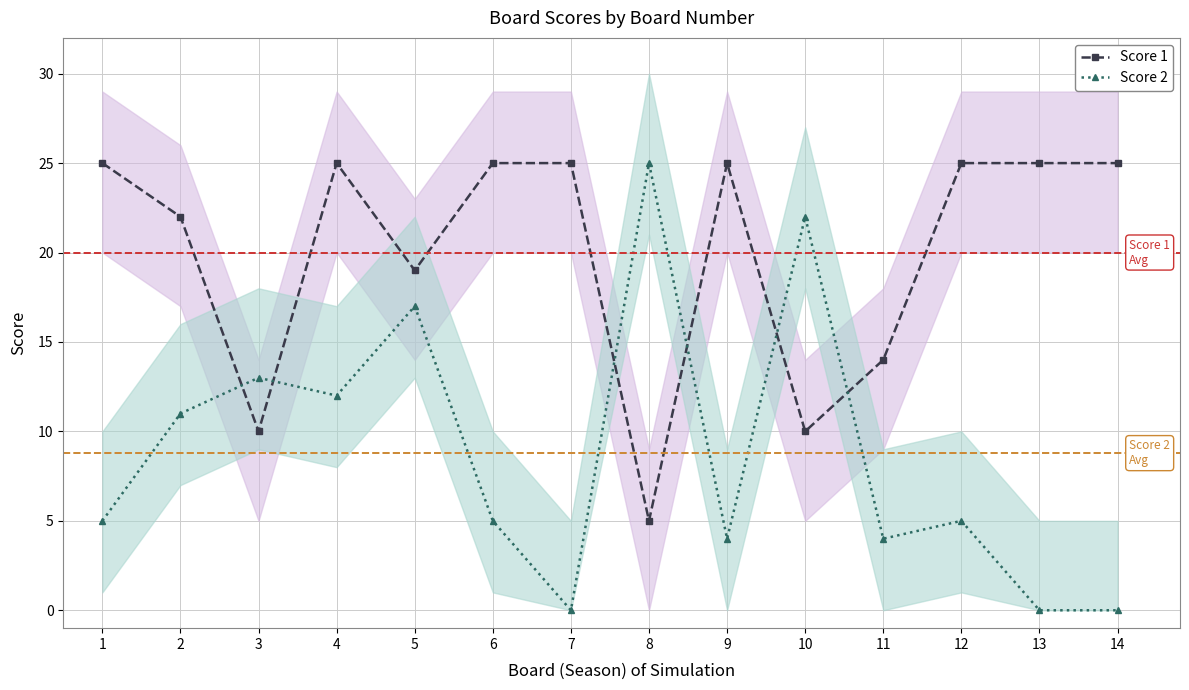

What is the spread (max minus min) of values at 6?

20